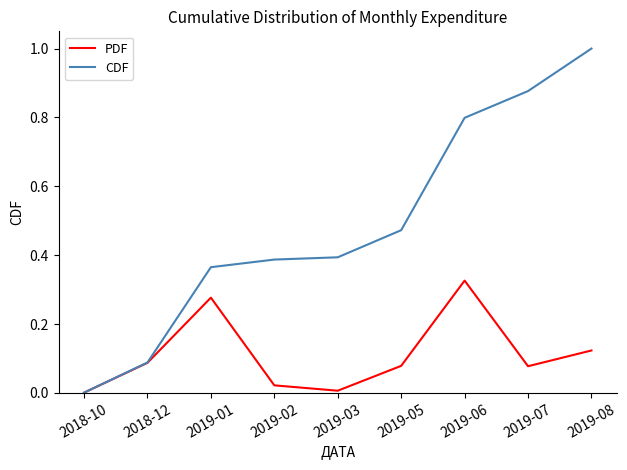

True or false: CDF has a value of 0.4 at 2019-03.

True